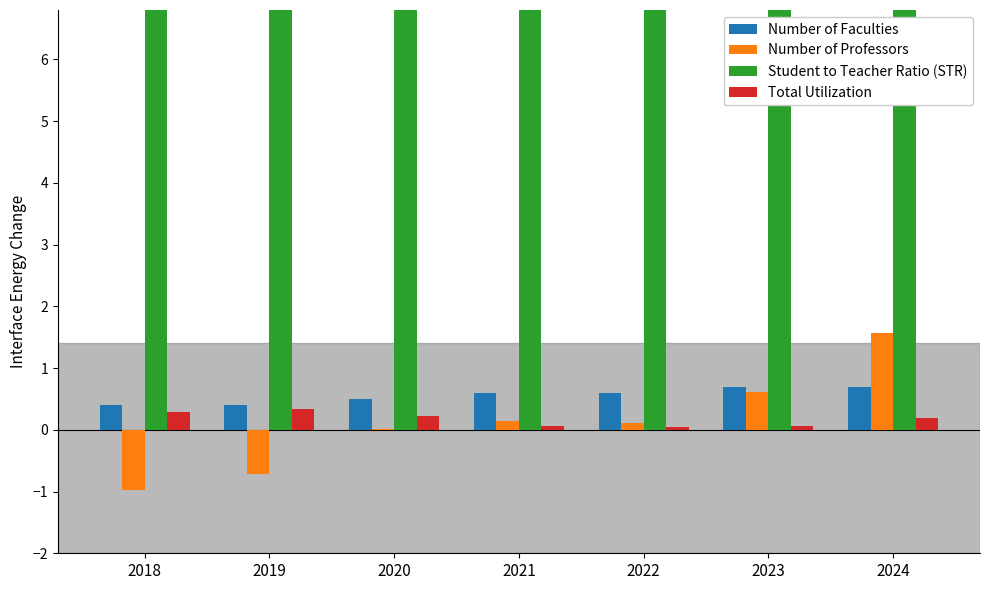

What is the total value across all series at 2023?

13.7